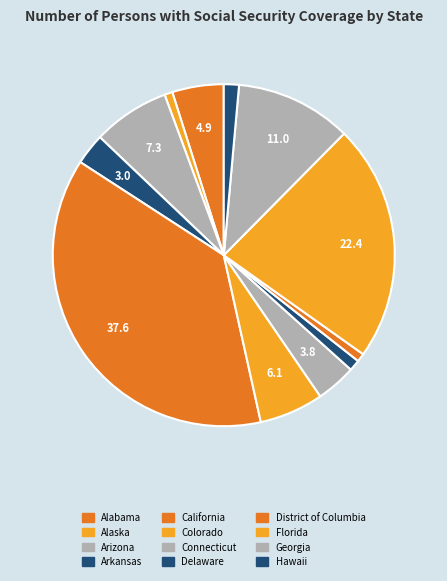

How many slices are in this pie chart?

12